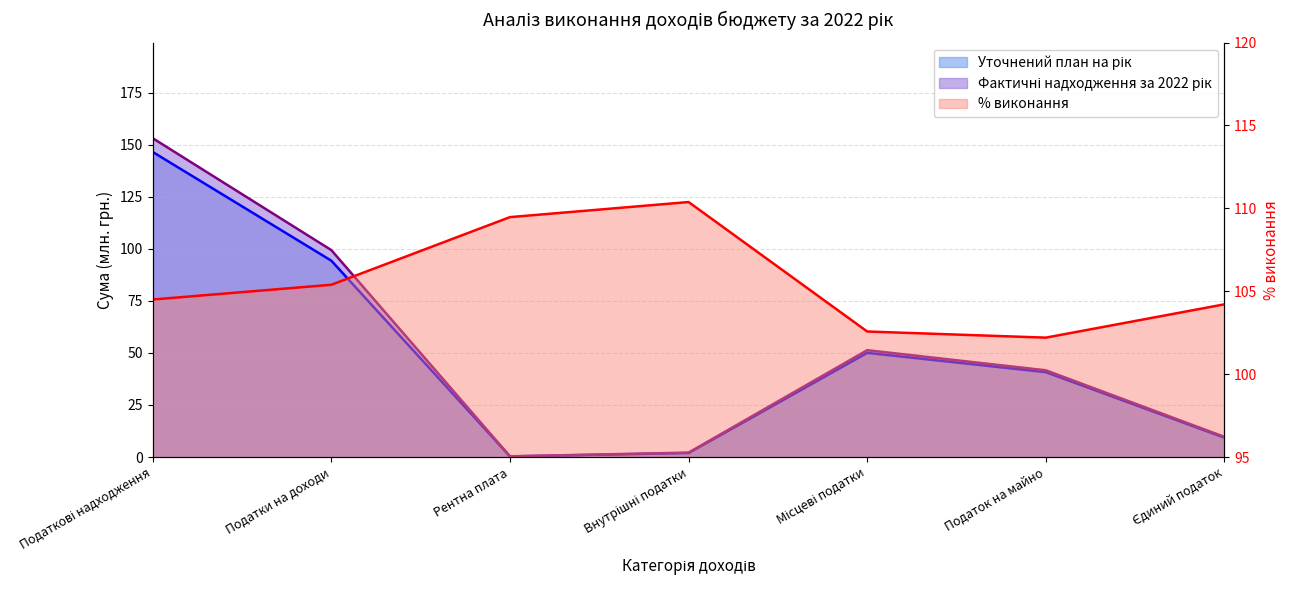

What position from the right is Рентна плата?

5